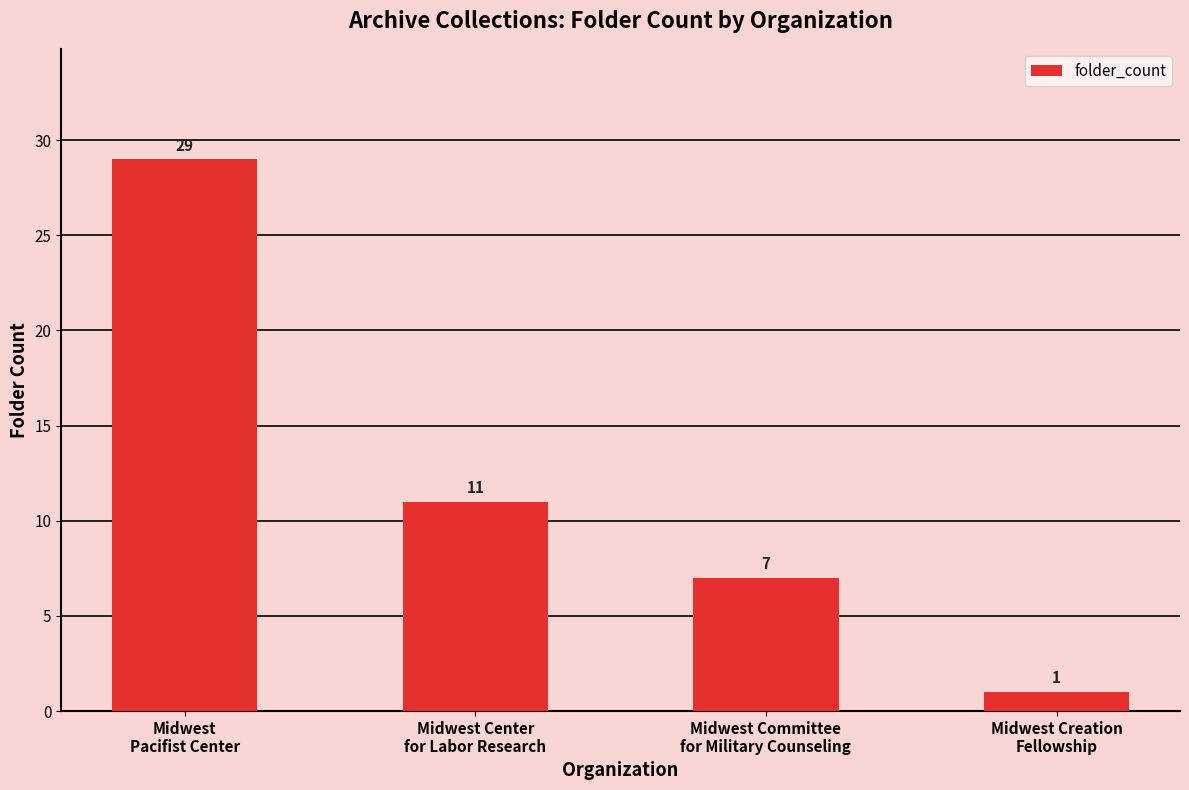

How many categories are shown in the chart?

4